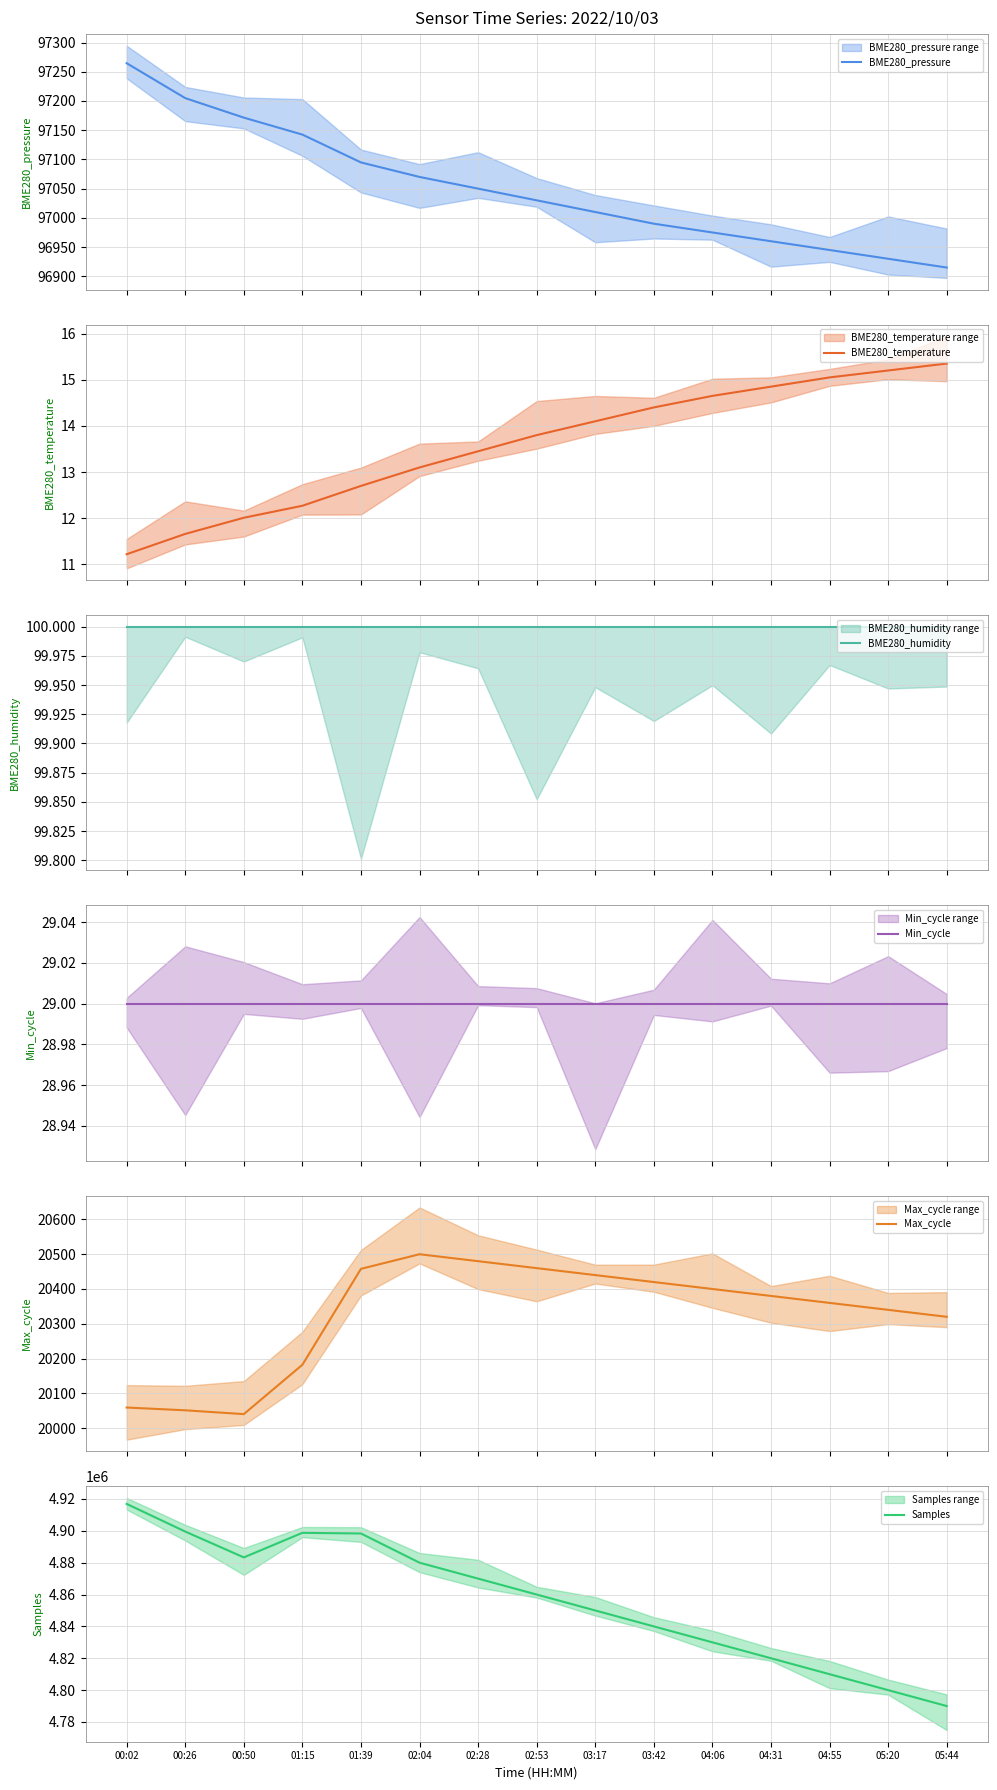

What is the value of the Max_cycle point at the 1st from the left?

20059.0